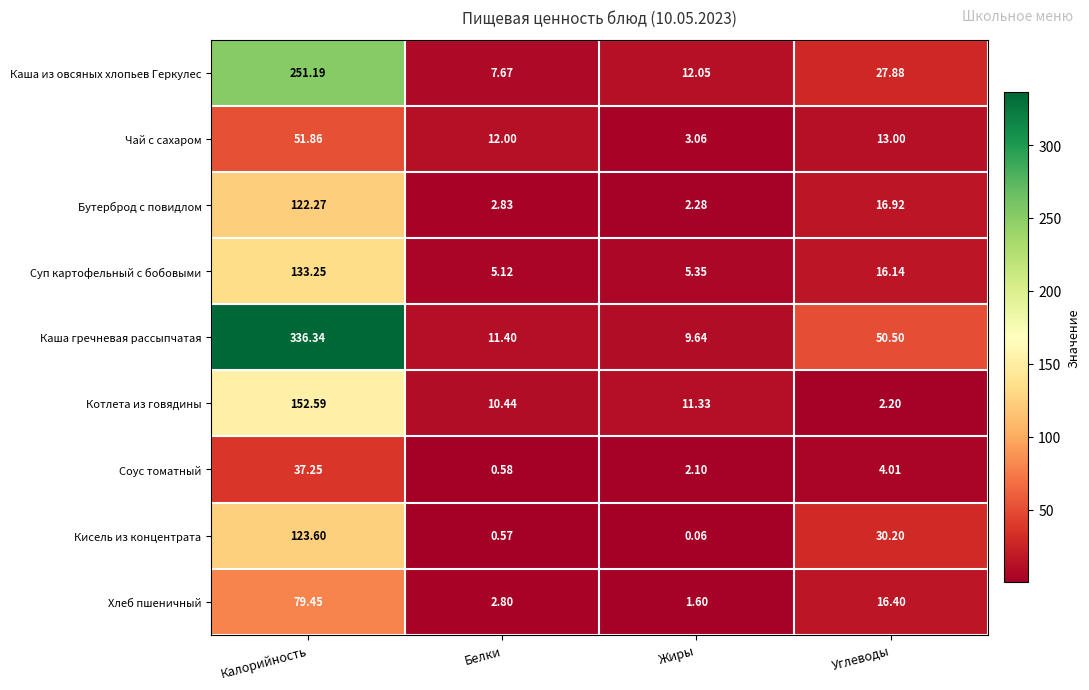

Rank the categories by Кисель из концентрата value from lowest to highest.

Жиры, Белки, Углеводы, Калорийность